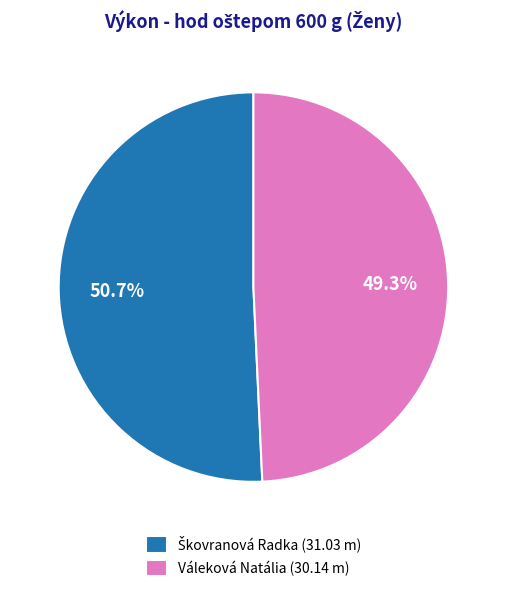

Does Váleková Natália (30.14 m) represent more than half of the total?

No